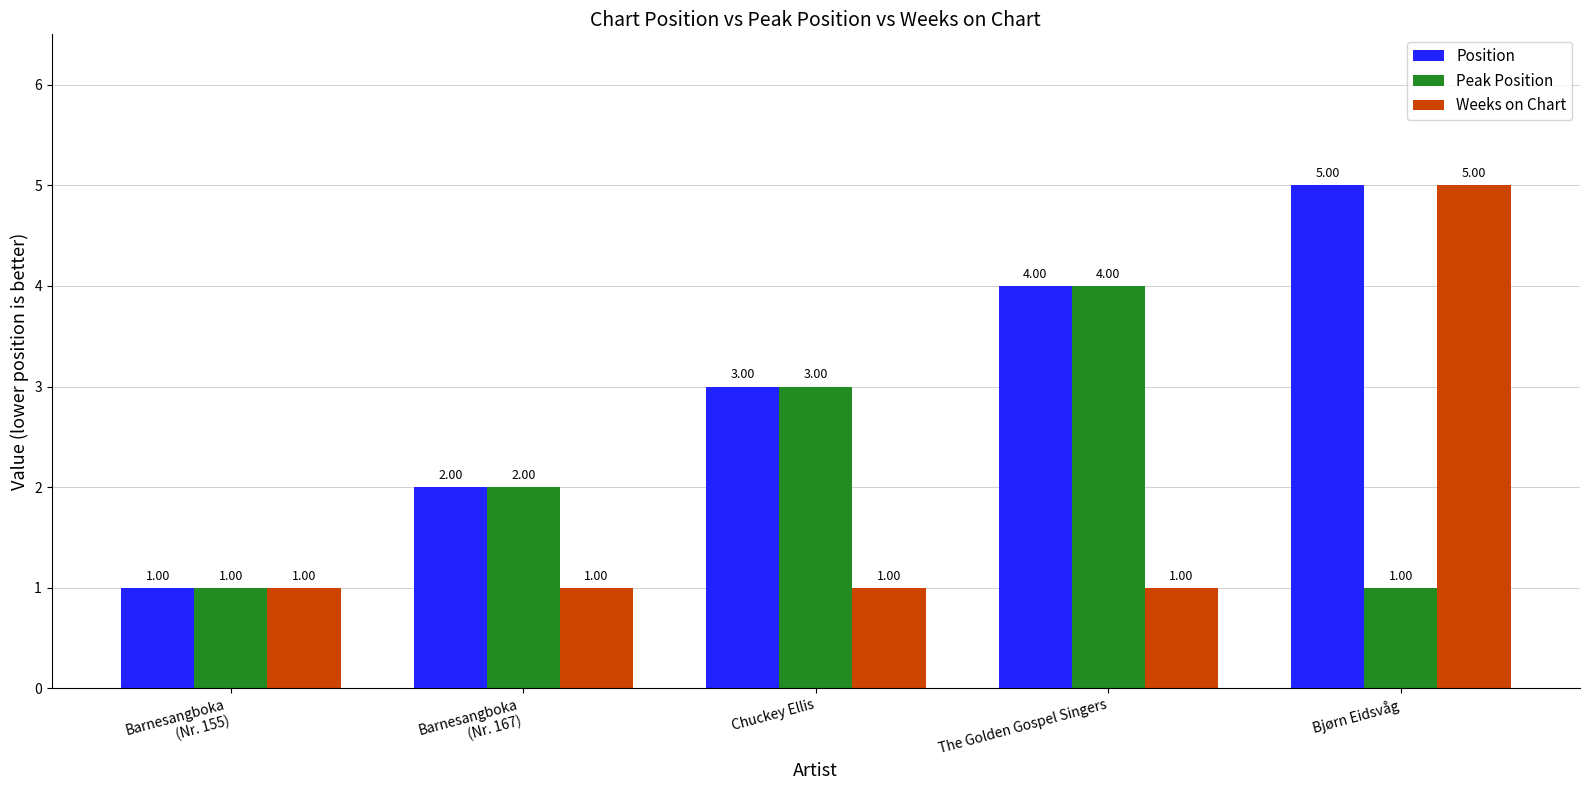

List the labels in order of Position value, largest first.

Bjørn Eidsvåg, The Golden Gospel Singers, Chuckey Ellis, Barnesangboka
(Nr. 167), Barnesangboka
(Nr. 155)